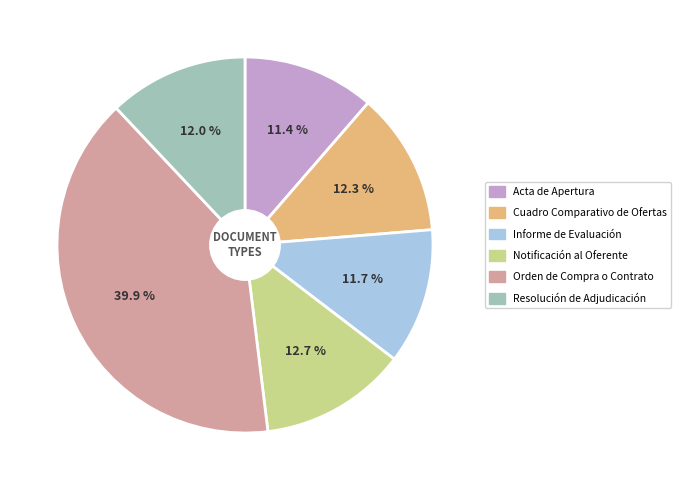

True or false: Informe de Evaluación accounts for 19% of the total.

False